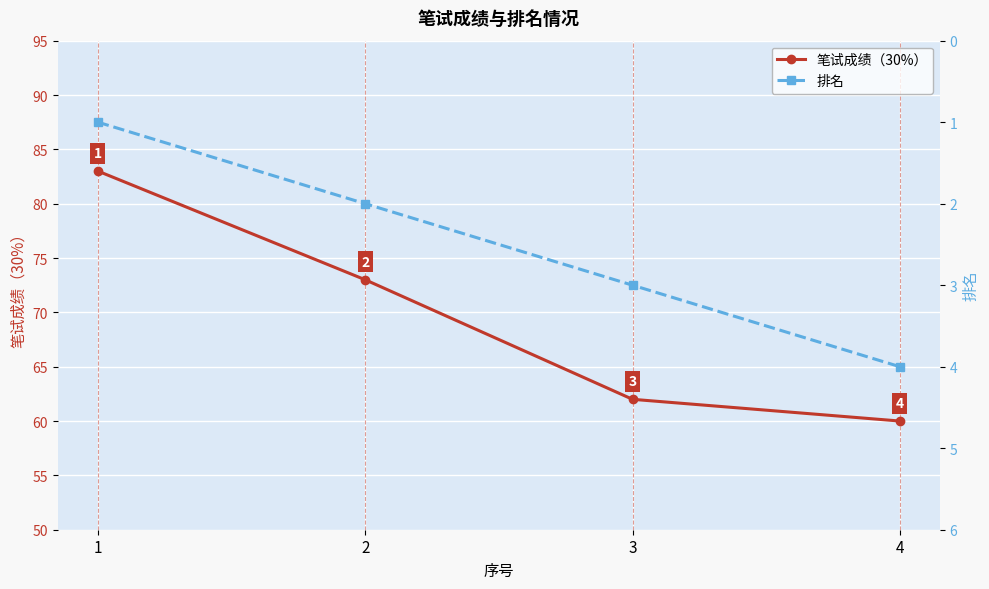

The 笔试成绩（30%） series shows 80 at 4. True or false?

False